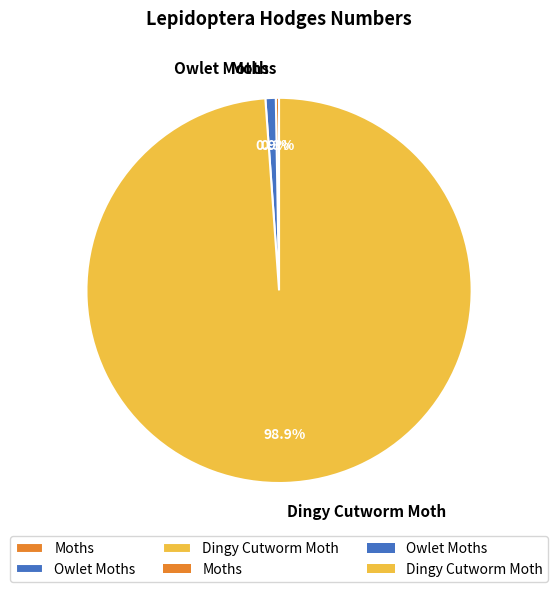

Which slice is the largest?

Dingy Cutworm Moth